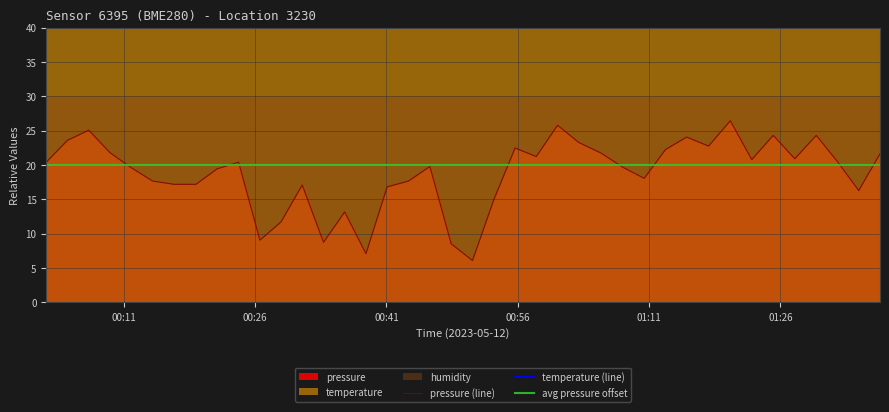

What is the lowest value of the pressure (line) series?

6.1